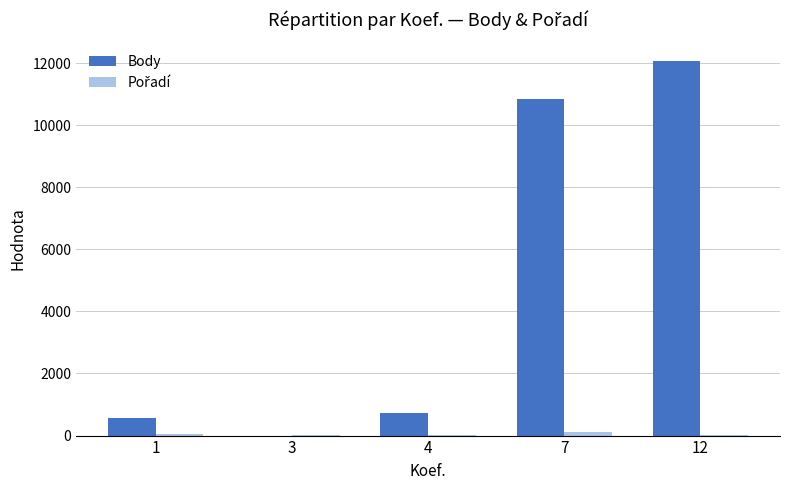

Between 3 and 12, which series saw the biggest shift?

Body